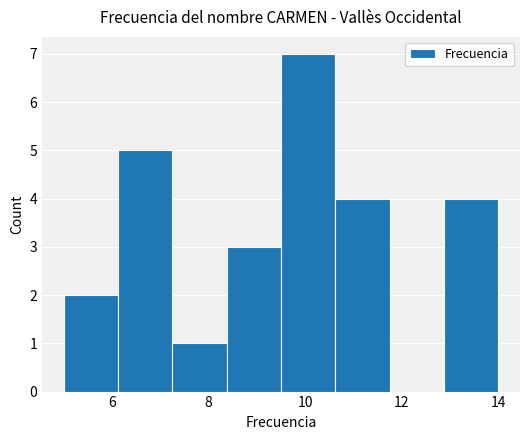

What is the height of the bar covering 12.8 to 14.0 on the x-axis? Neither the bar edges nor the heights are printed on the chart, so give them approximately, as read against the axes.

4